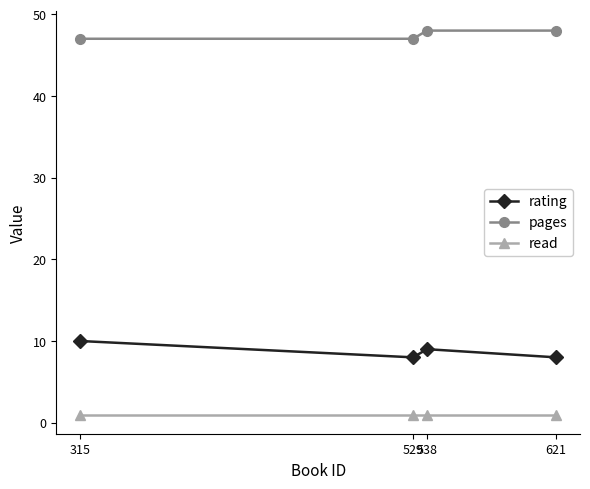

Rank the series by their maximum value, from lowest to highest.

read, rating, pages